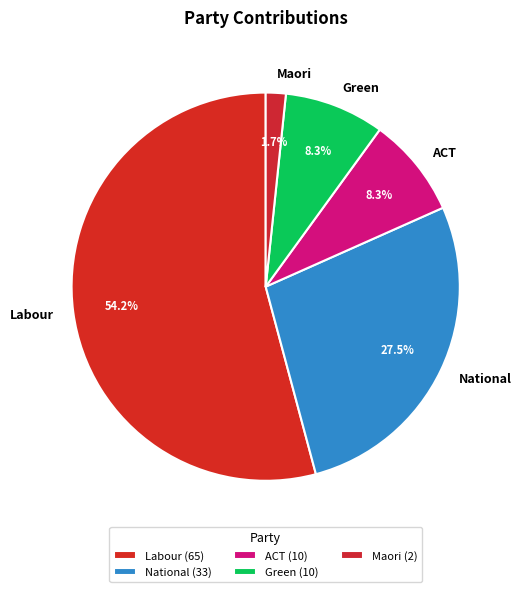

To the nearest percent, what is the difference between the Maori and ACT slice percentages?

7%